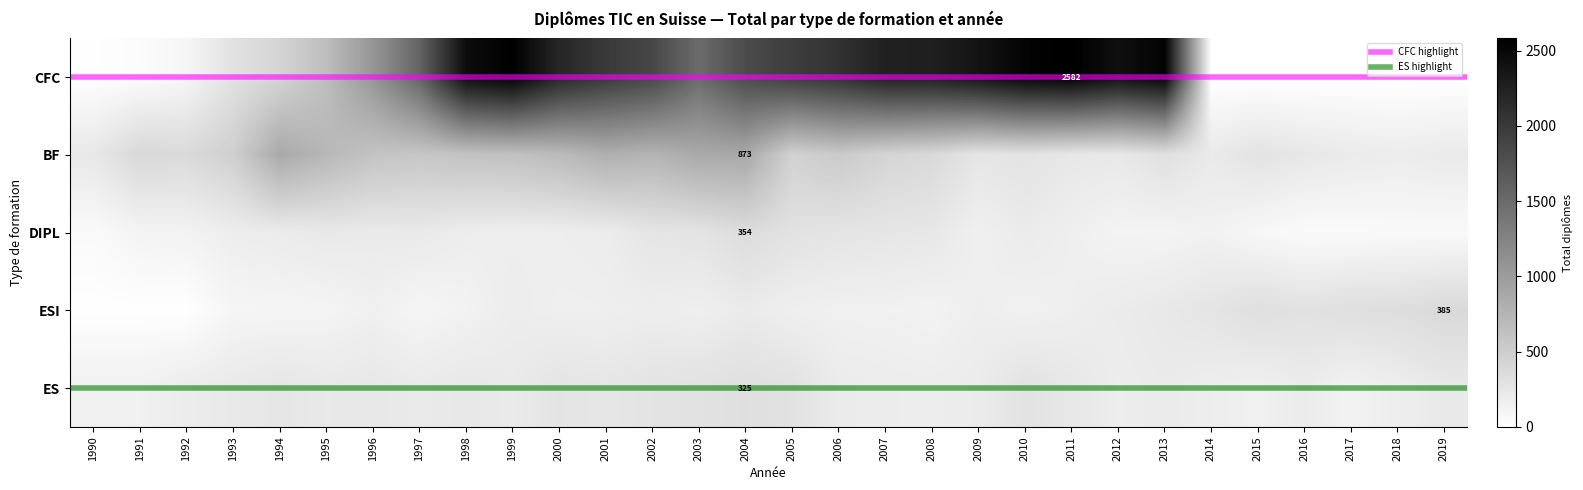

What is the difference between the ESI values at 2000 and 2011?

5